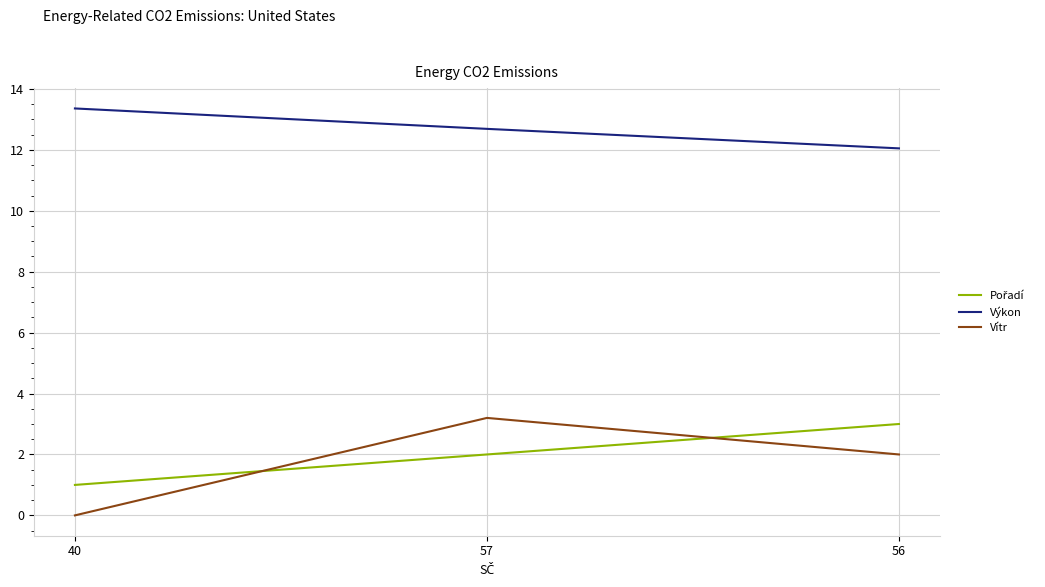

Is it true that Výkon equals 12.1 at 56?

True